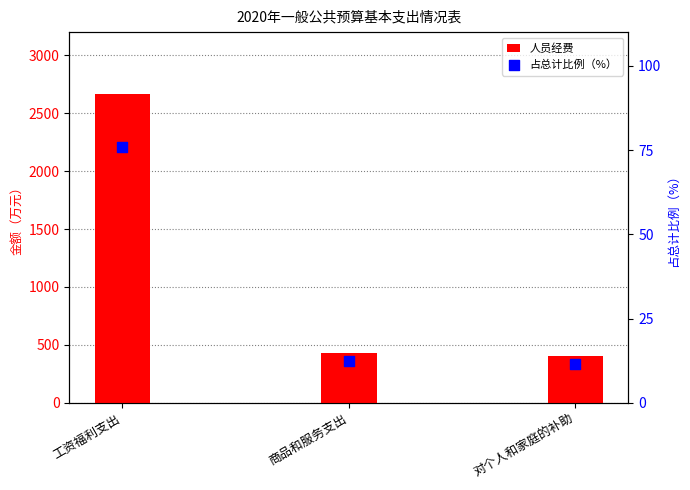

Which series reaches the maximum Y coordinate?

人员经费